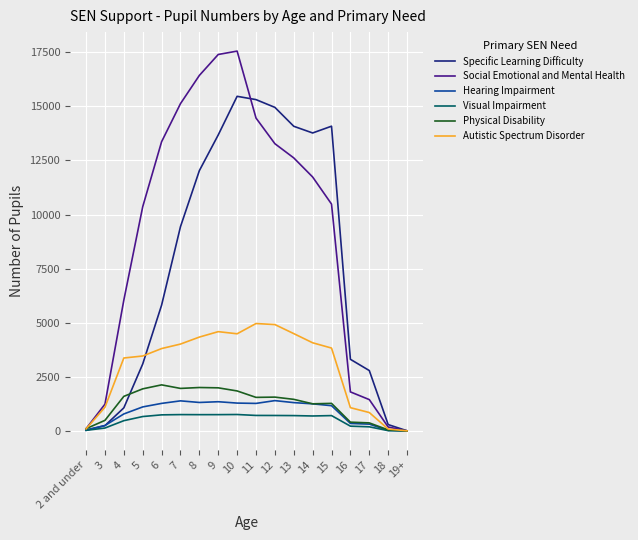

Is it true that Visual Impairment equals 715 at 11?

True